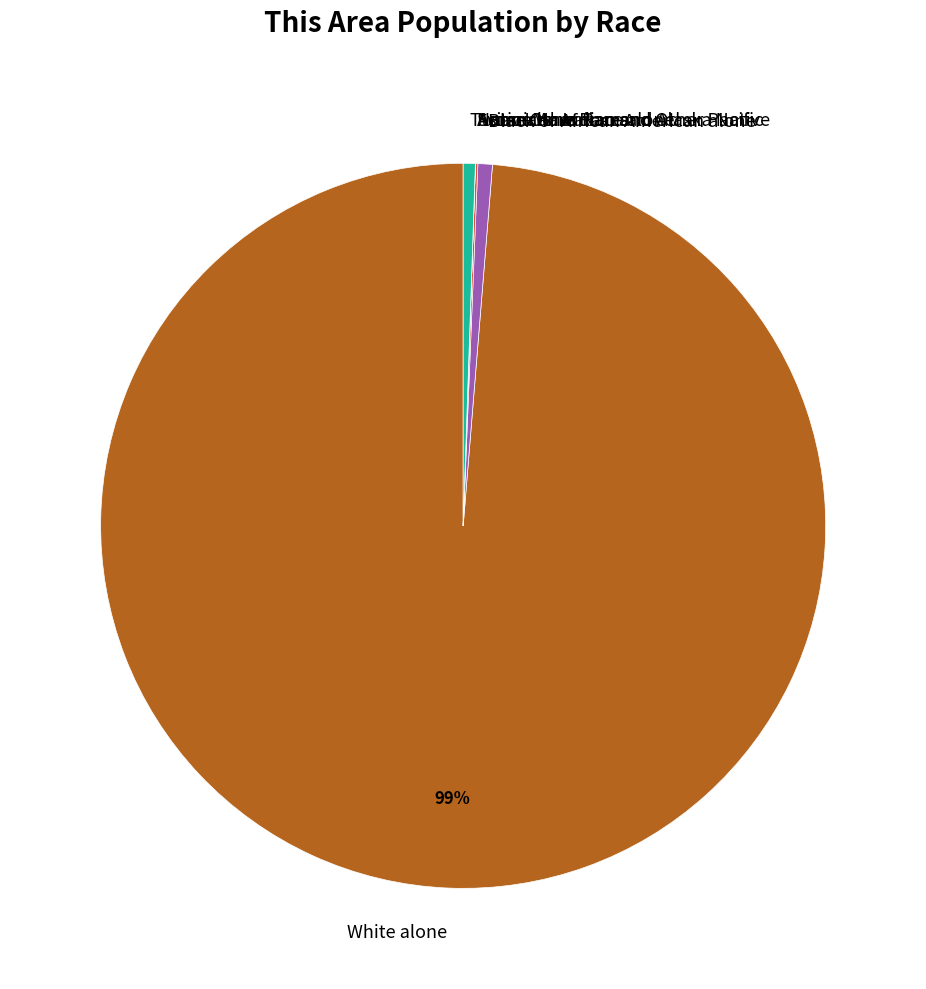

Which category accounts for the majority?

White alone